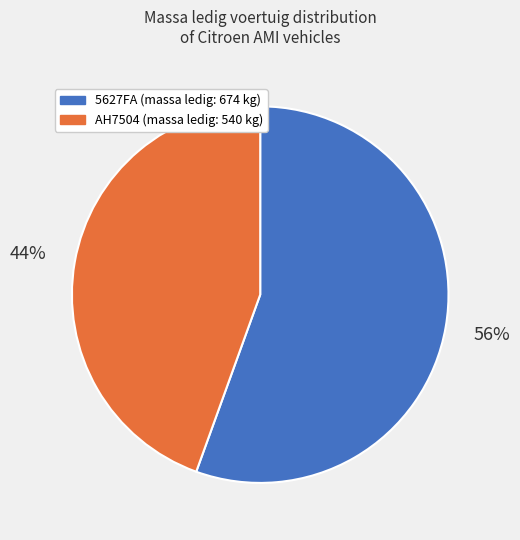

Which category has the smallest portion of the pie?

AH7504